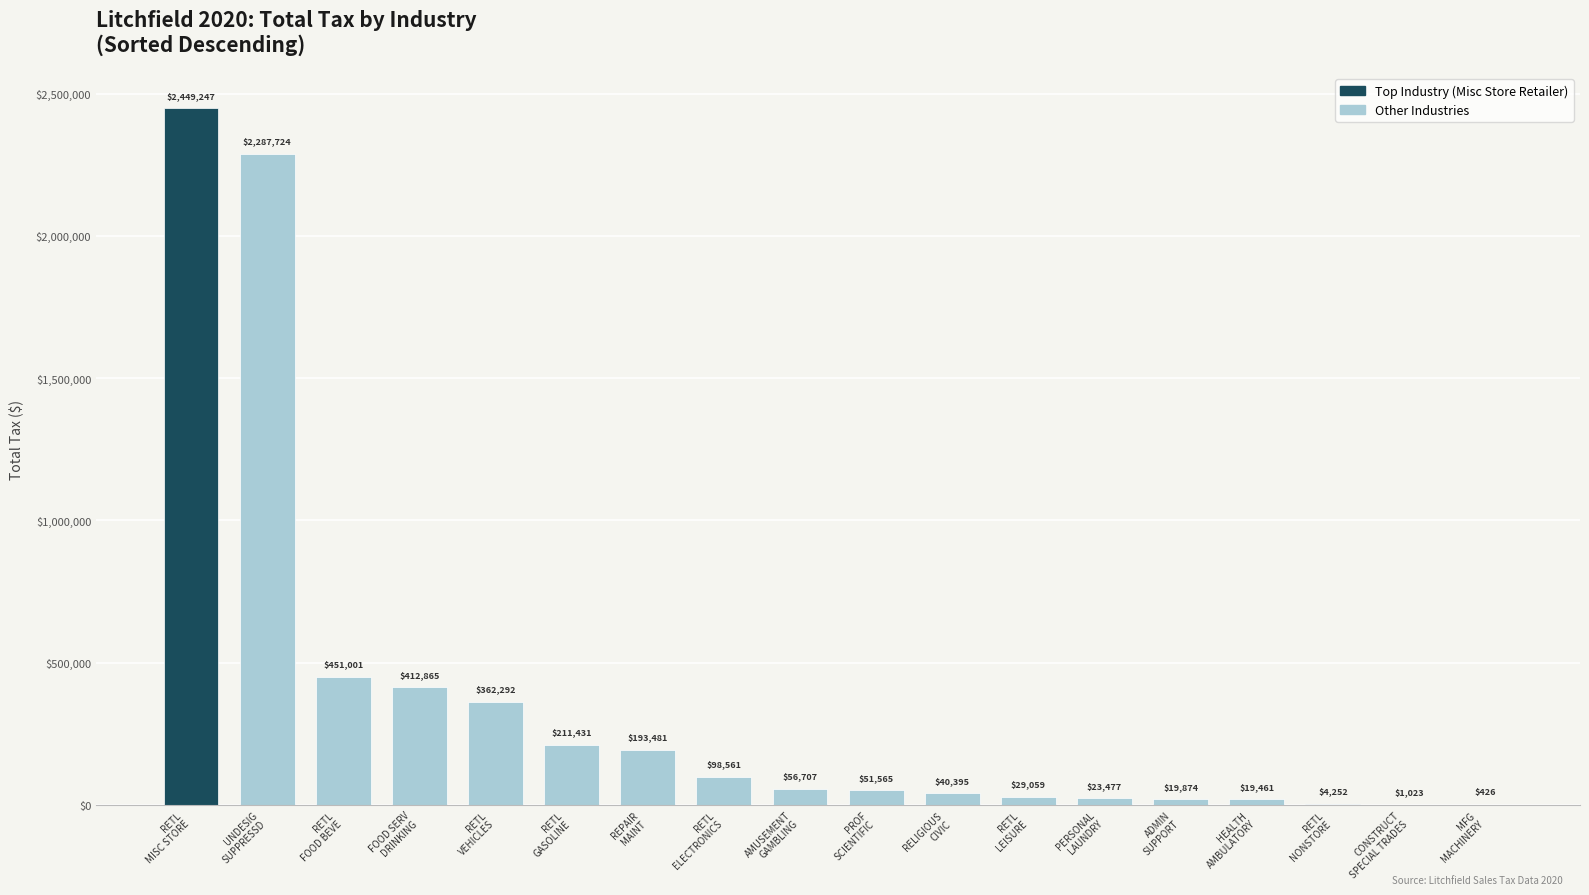

Which has a higher value, RETL
NONSTORE or MFG
MACHINERY?

RETL
NONSTORE